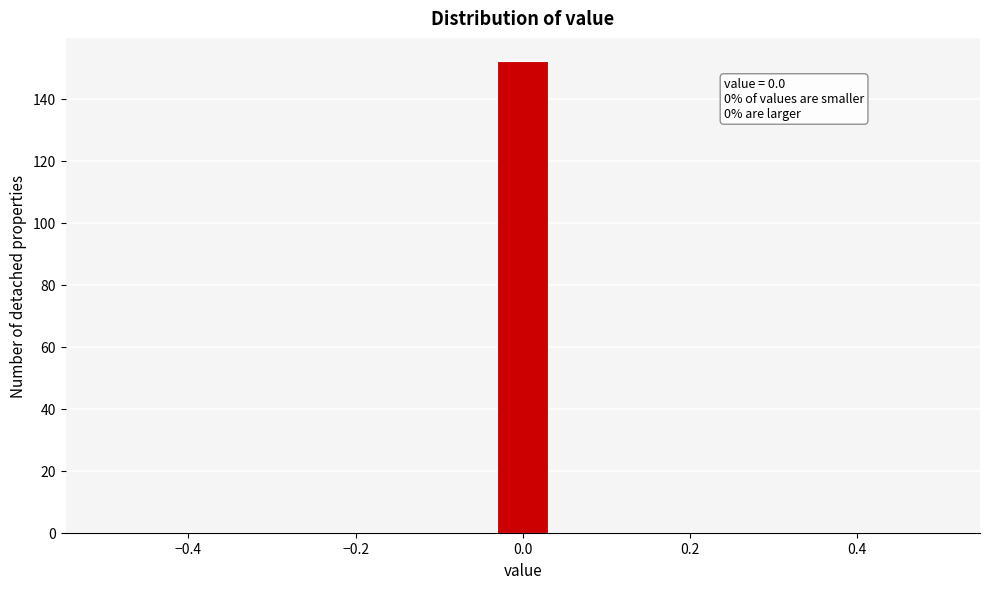

Around what value on the x-axis is the tallest bar? Give the approximate position of its centre, as read against the axis.

0.00